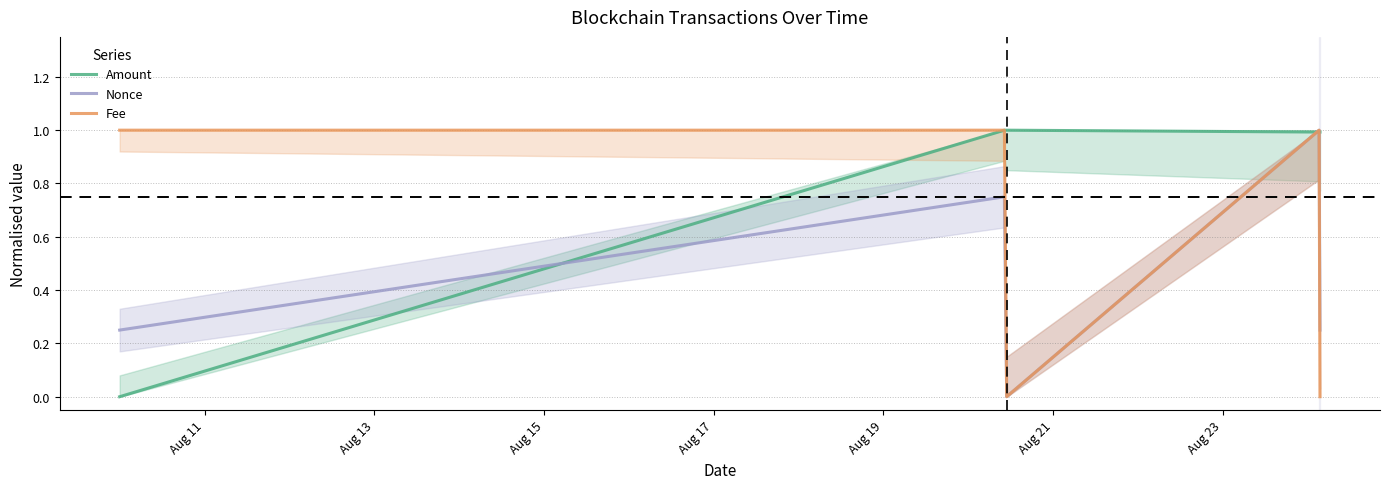

What is the average value of the Fee series?

0.6